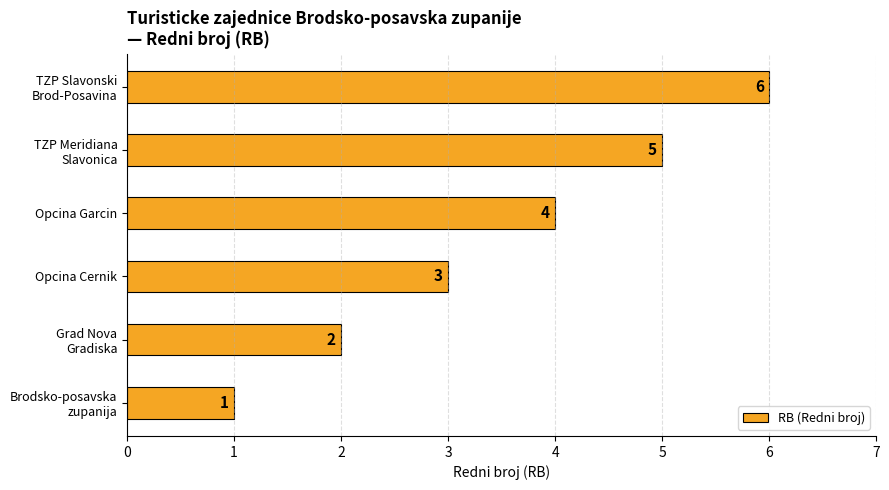

True or false: the data shows 2 at Opcina Cernik.

False